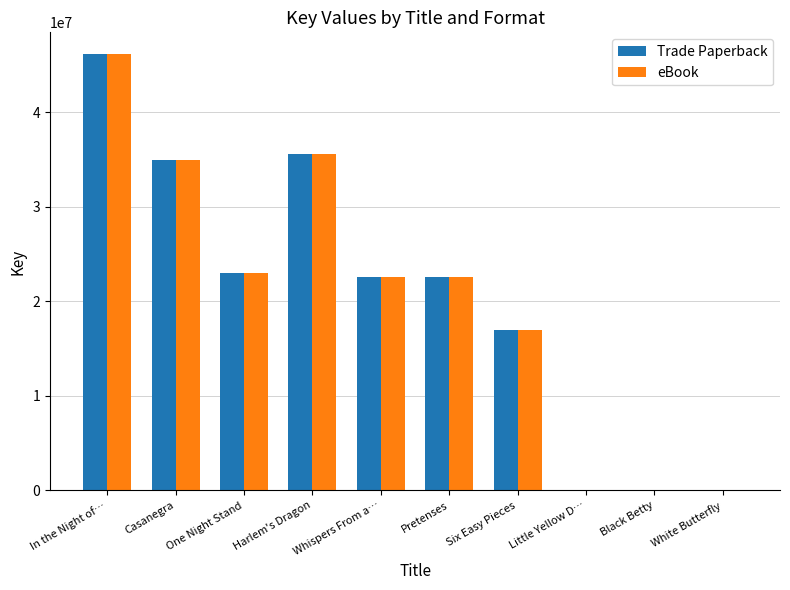

What is the maximum value for Trade Paperback?

46169701